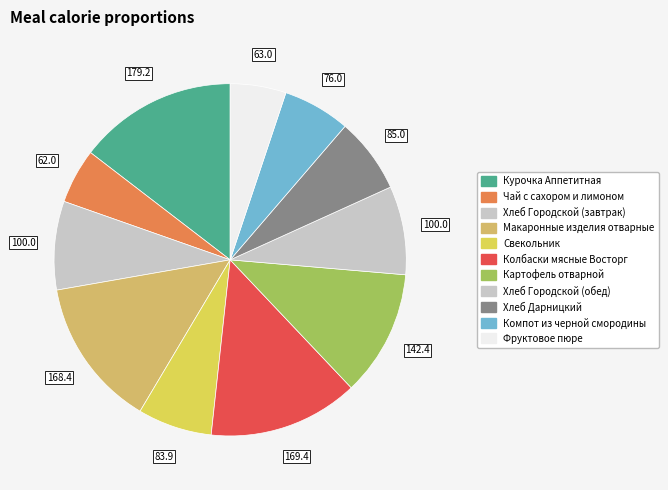

What percentage is the Фруктовое пюре slice, to the nearest percent?

5%